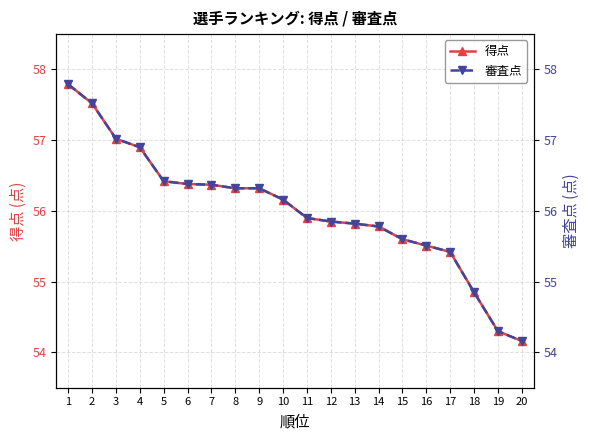

Reading right to left, extract all data points from this chart.

得点: 54.2	54.3	54.9	55.4	55.5	55.6	55.8	55.8	55.9	55.9	56.2	56.3	56.3	56.4	56.4	56.4	56.9	57.0	57.5	57.8
審査点: 54.2	54.3	54.9	55.4	55.5	55.6	55.8	55.8	55.9	55.9	56.2	56.3	56.3	56.4	56.4	56.4	56.9	57.0	57.5	57.8